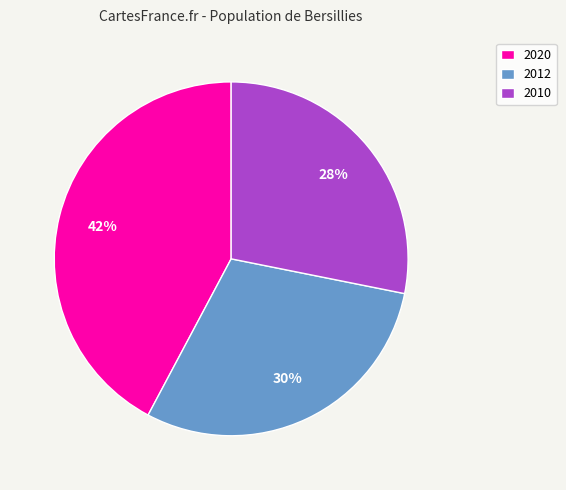

Combined, do 2010 and 2020 account for over 50%?

Yes